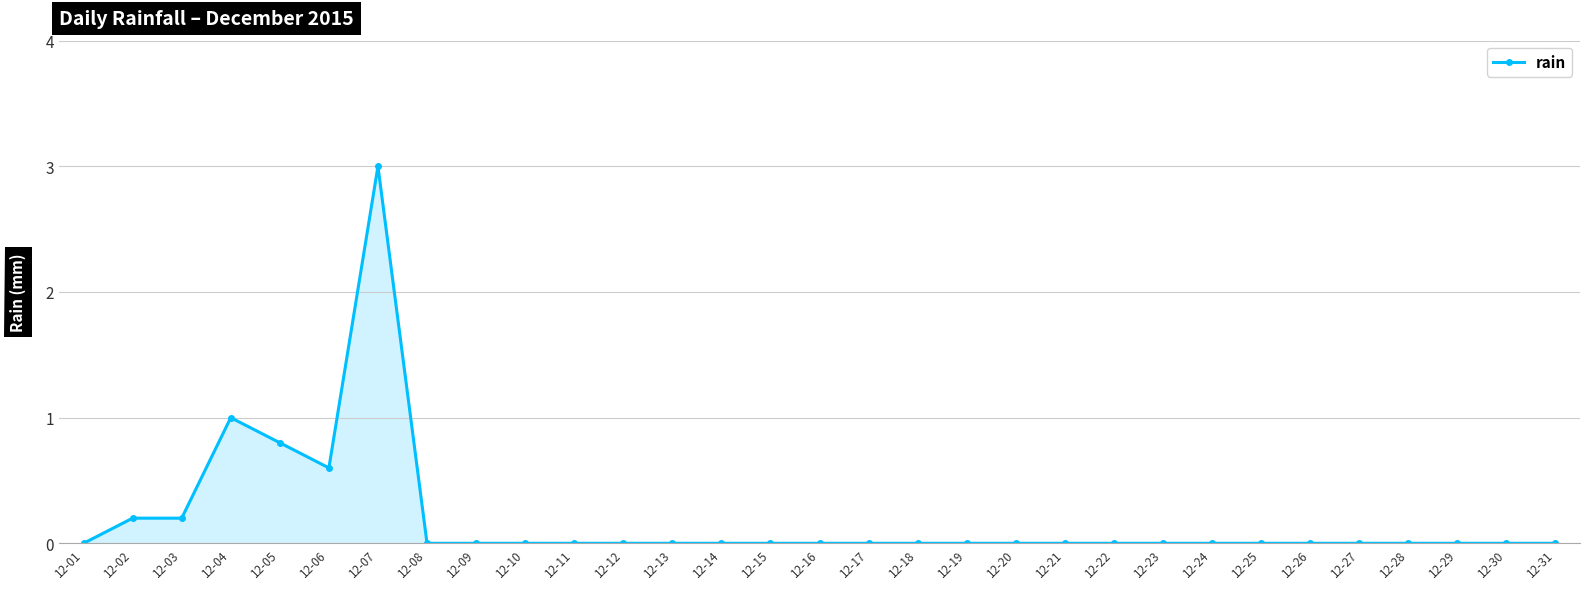

The value at 12-16 is -1.8. True or false?

False